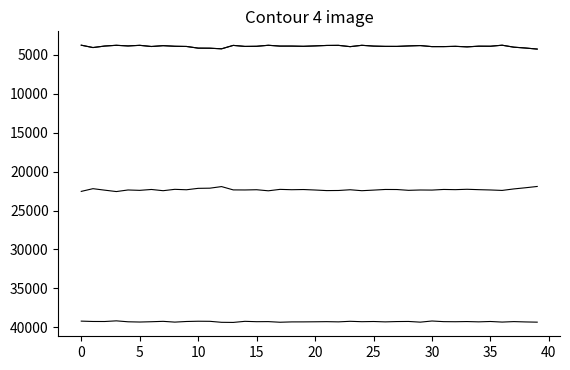

Does the chart have visible grid lines?

No